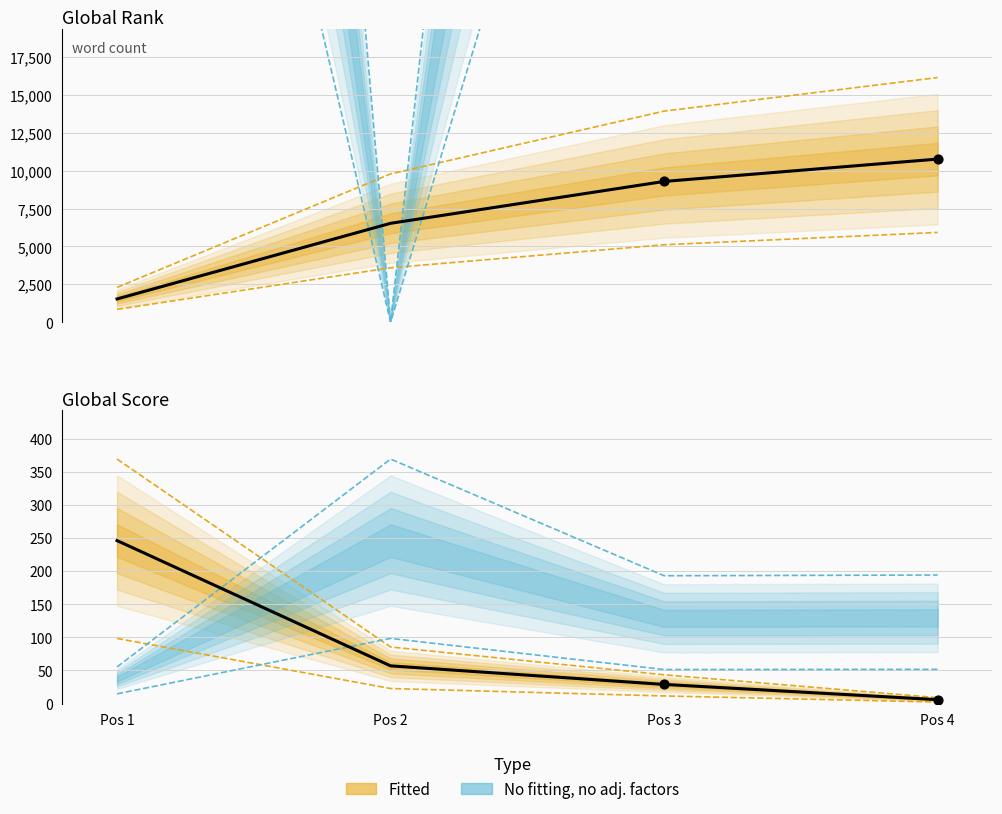

At which category is the sum across all series the highest?

Pos 4